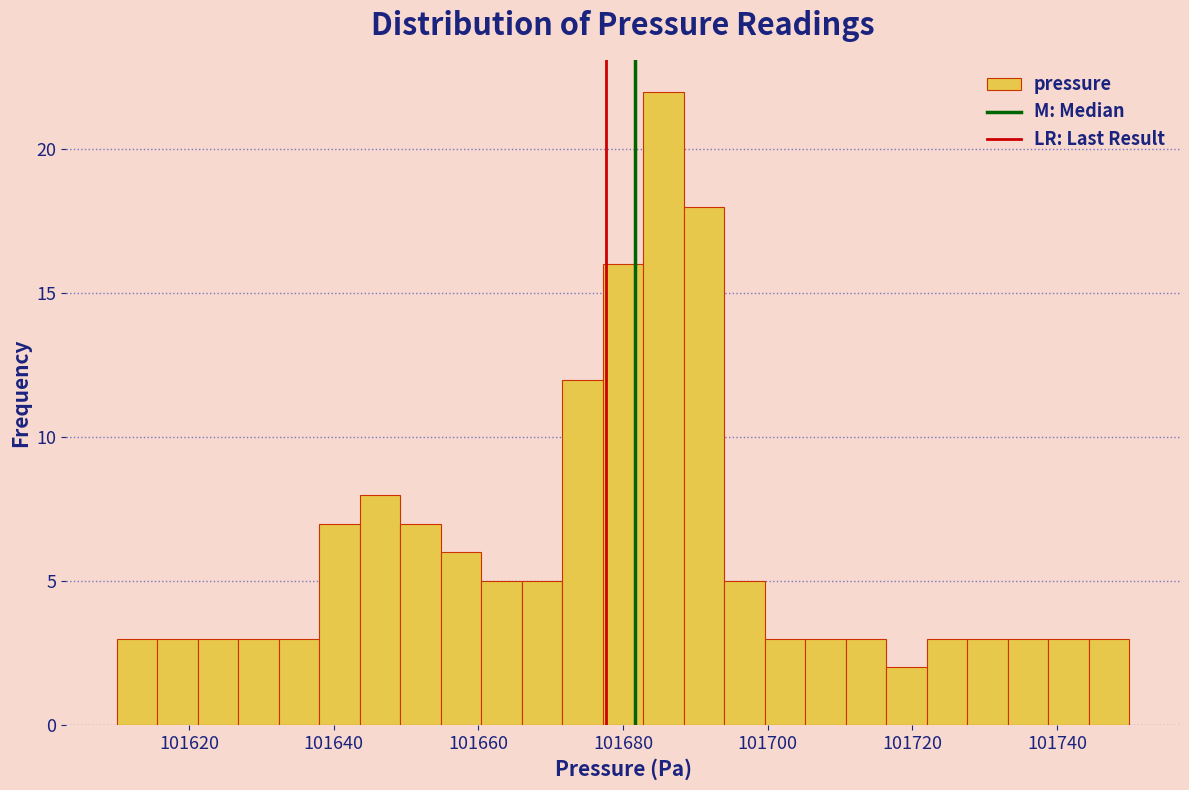

Read against the x-axis, roughly where is the centre of the tallest bar?

101686